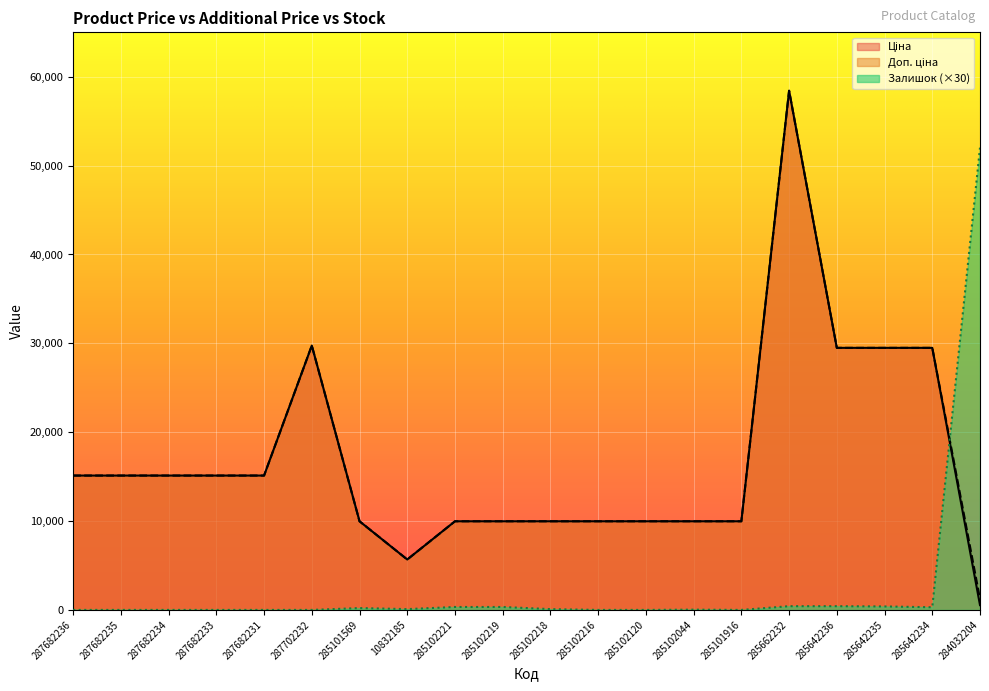

Which series has the largest total across all categories?

Доп. ціна